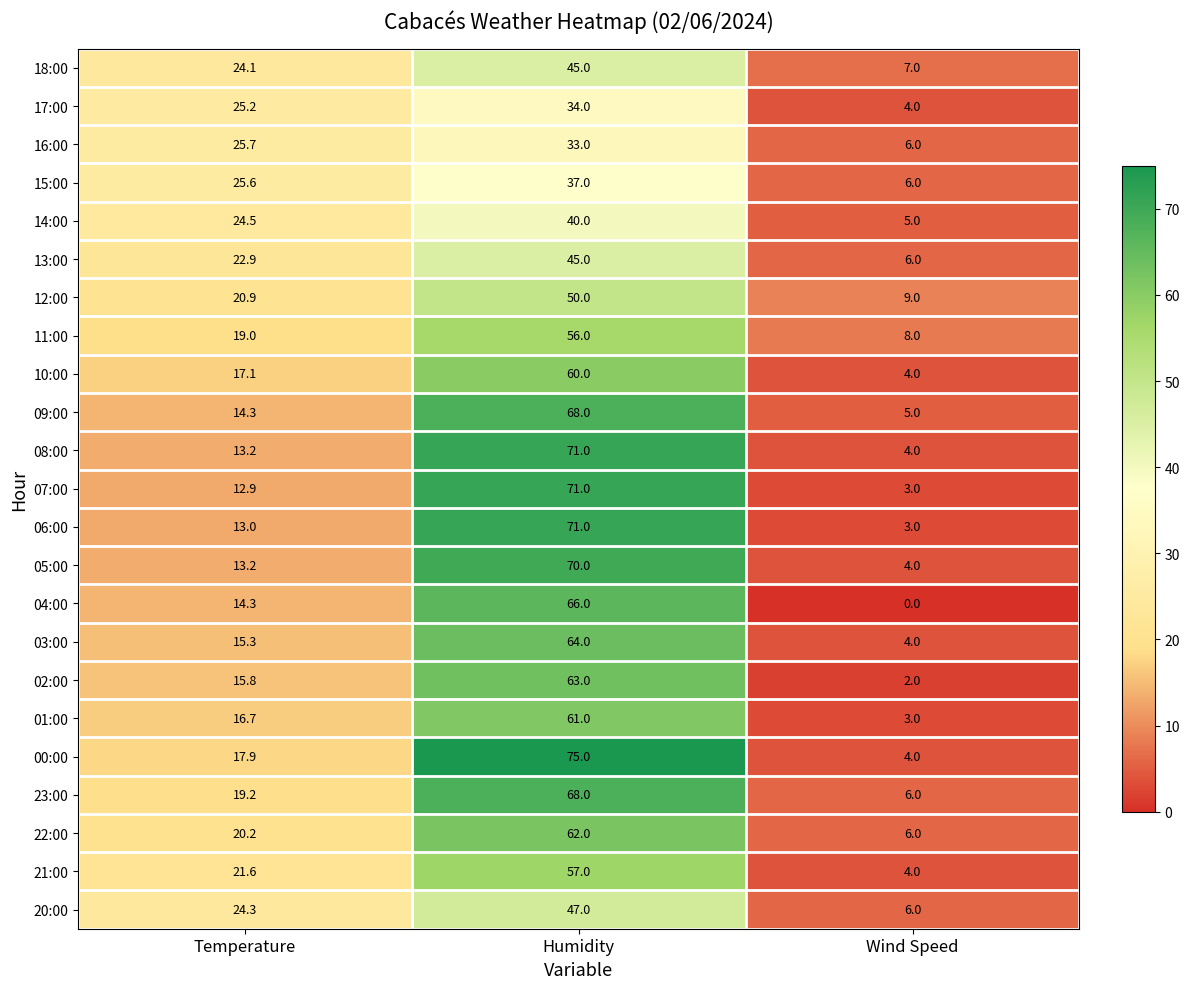

The 21:00 series shows 7.6 at Temperature. True or false?

False